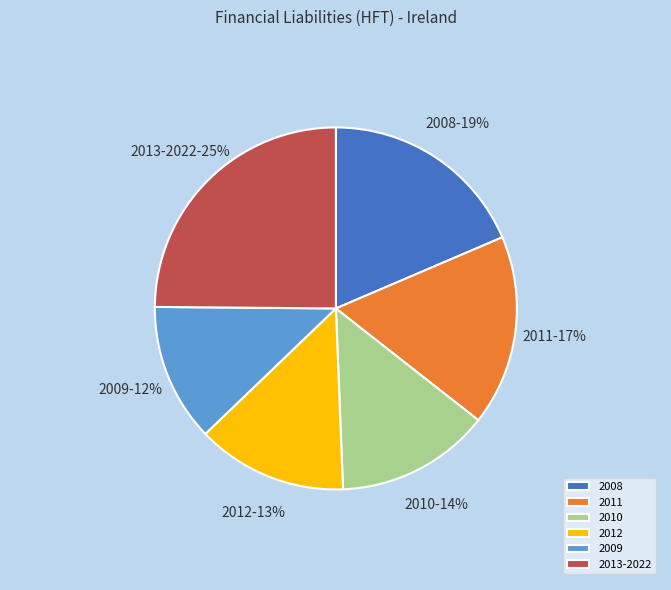

What is the smallest slice in the pie chart?

2009